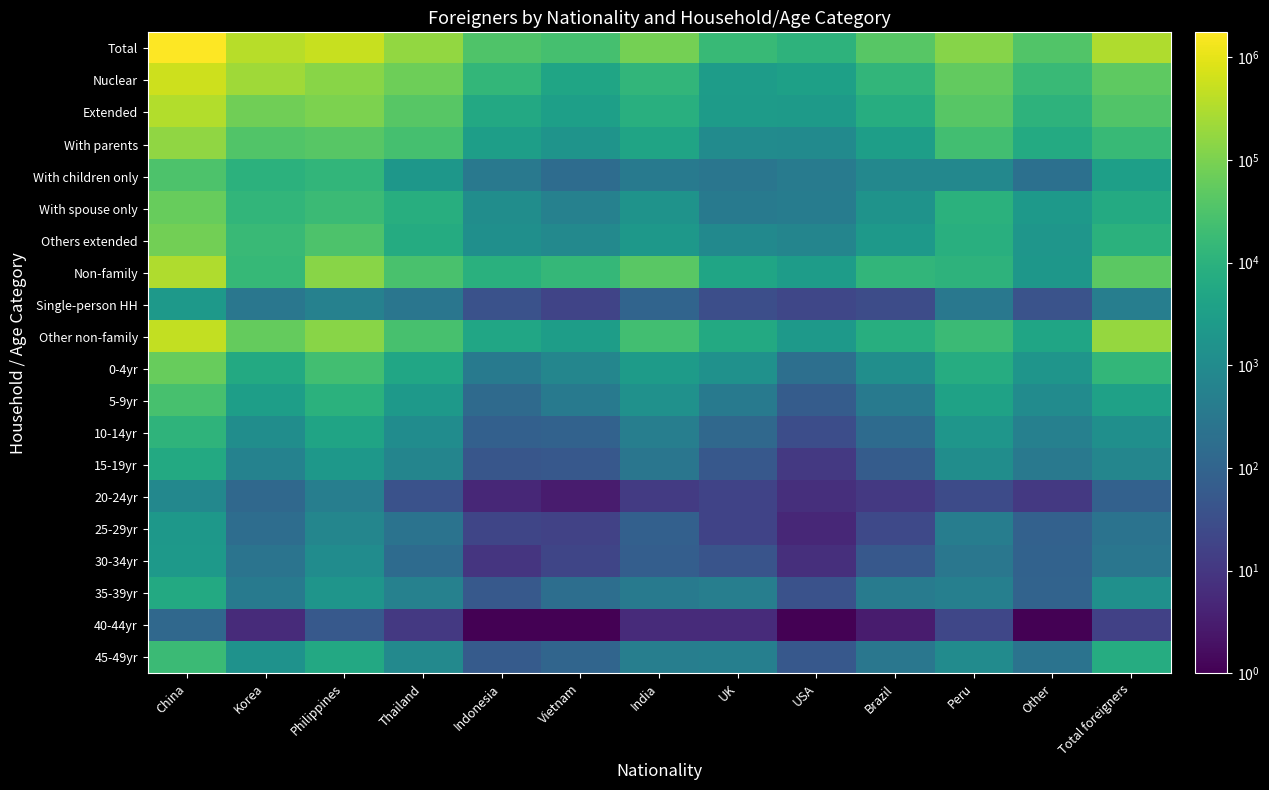

Reading left to right, transcribe all the data shown in this chart.

Total: China=1752368.0	Korea=376954.0	Philippines=511118.0	Thailand=172457.0	Indonesia=33843.0	Vietnam=25516.0	India=87109.0	UK=16492.0	USA=11055.0	Brazil=41405.0	Peru=126091.0	Other=34575.0	Total foreigners=315753.0
Nuclear: China=602540.0	Korea=224886.0	Philippines=133428.0	Thailand=73131.0	Indonesia=13740.0	Vietnam=4598.0	India=13099.0	UK=2825.0	USA=3500.0	Brazil=12833.0	Peru=54522.0	Other=17061.0	Total foreigners=48917.0
Extended: China=342556.0	Korea=76748.0	Philippines=103805.0	Thailand=42827.0	Indonesia=6016.0	Vietnam=3255.0	India=8532.0	UK=2615.0	USA=2495.0	Brazil=7827.0	Peru=41964.0	Other=10820.0	Total foreigners=35652.0
With parents: China=163476.0	Korea=36250.0	Philippines=42098.0	Thailand=25426.0	Indonesia=3246.0	Vietnam=1681.0	India=4441.0	UK=1049.0	USA=975.0	Brazil=3160.0	Peru=22872.0	Other=6466.0	Total foreigners=15812.0
With children only: China=32005.0	Korea=10459.0	Philippines=12789.0	Thailand=2034.0	Indonesia=327.0	Vietnam=158.0	India=345.0	UK=275.0	USA=394.0	Brazil=830.0	Peru=837.0	Other=200.0	Total foreigners=3357.0
With spouse only: China=63043.0	Korea=12610.0	Philippines=17906.0	Thailand=8314.0	Indonesia=1176.0	Vietnam=550.0	India=1588.0	UK=354.0	USA=429.0	Brazil=1599.0	Peru=9742.0	Other=2226.0	Total foreigners=6549.0
Others extended: China=84032.0	Korea=17429.0	Philippines=31012.0	Thailand=7053.0	Indonesia=1267.0	Vietnam=866.0	India=2158.0	UK=937.0	USA=697.0	Brazil=2238.0	Peru=8513.0	Other=1928.0	Total foreigners=9934.0
Non-family: China=324675.0	Korea=14957.0	Philippines=133747.0	Thailand=28888.0	Indonesia=9008.0	Vietnam=14683.0	India=43149.0	UK=4664.0	USA=2761.0	Brazil=12547.0	Peru=10833.0	Other=2003.0	Total foreigners=47435.0
Single-person HH: China=2216.0	Korea=304.0	Philippines=554.0	Thailand=282.0	Indonesia=38.0	Vietnam=19.0	India=105.0	UK=31.0	USA=21.0	Brazil=28.0	Peru=316.0	Other=39.0	Total foreigners=479.0
Other non-family: China=480381.0	Korea=60059.0	Philippines=139584.0	Thailand=27329.0	Indonesia=5041.0	Vietnam=2961.0	India=22224.0	UK=6357.0	USA=2278.0	Brazil=8170.0	Peru=18456.0	Other=4652.0	Total foreigners=183270.0
0-4yr: China=62722.0	Korea=6148.0	Philippines=22098.0	Thailand=4977.0	Indonesia=348.0	Vietnam=730.0	India=2728.0	UK=1449.0	USA=186.0	Brazil=1228.0	Peru=7380.0	Other=1854.0	Total foreigners=13596.0
5-9yr: China=26730.0	Korea=3132.0	Philippines=9883.0	Thailand=2406.0	Indonesia=147.0	Vietnam=348.0	India=1432.0	UK=349.0	USA=66.0	Brazil=373.0	Peru=3867.0	Other=1001.0	Total foreigners=3726.0
10-14yr: China=11452.0	Korea=1150.0	Philippines=4463.0	Thailand=1114.0	Indonesia=81.0	Vietnam=91.0	India=457.0	UK=129.0	USA=30.0	Brazil=155.0	Peru=1946.0	Other=520.0	Total foreigners=1316.0
15-19yr: China=6142.0	Korea=601.0	Philippines=2118.0	Thailand=685.0	Indonesia=47.0	Vietnam=51.0	India=289.0	UK=52.0	USA=11.0	Brazil=67.0	Peru=1168.0	Other=331.0	Total foreigners=722.0
20-24yr: China=823.0	Korea=129.0	Philippines=477.0	Thailand=37.0	Indonesia=5.0	Vietnam=3.0	India=12.0	UK=18.0	USA=7.0	Brazil=11.0	Peru=27.0	Other=11.0	Total foreigners=86.0
25-29yr: China=2103.0	Korea=171.0	Philippines=753.0	Thailand=239.0	Indonesia=20.0	Vietnam=17.0	India=83.0	UK=18.0	USA=5.0	Brazil=24.0	Peru=455.0	Other=85.0	Total foreigners=233.0
30-34yr: China=2384.0	Korea=249.0	Philippines=1115.0	Thailand=153.0	Indonesia=9.0	Vietnam=20.0	India=73.0	UK=41.0	USA=7.0	Brazil=53.0	Peru=296.0	Other=93.0	Total foreigners=275.0
35-39yr: China=6249.0	Korea=373.0	Philippines=1843.0	Thailand=560.0	Indonesia=57.0	Vietnam=182.0	India=371.0	UK=458.0	USA=37.0	Brazil=401.0	Peru=495.0	Other=97.0	Total foreigners=1375.0
40-44yr: China=126.0	Korea=6.0	Philippines=55.0	Thailand=11.0	Indonesia=1.0	Vietnam=0.1	India=6.0	UK=6.0	USA=0.1	Brazil=3.0	Peru=21.0	Other=1.0	Total foreigners=16.0
45-49yr: China=18165.0	Korea=1487.0	Philippines=5854.0	Thailand=886.0	Indonesia=62.0	Vietnam=109.0	India=462.0	UK=507.0	USA=53.0	Brazil=296.0	Peru=1051.0	Other=235.0	Total foreigners=7163.0